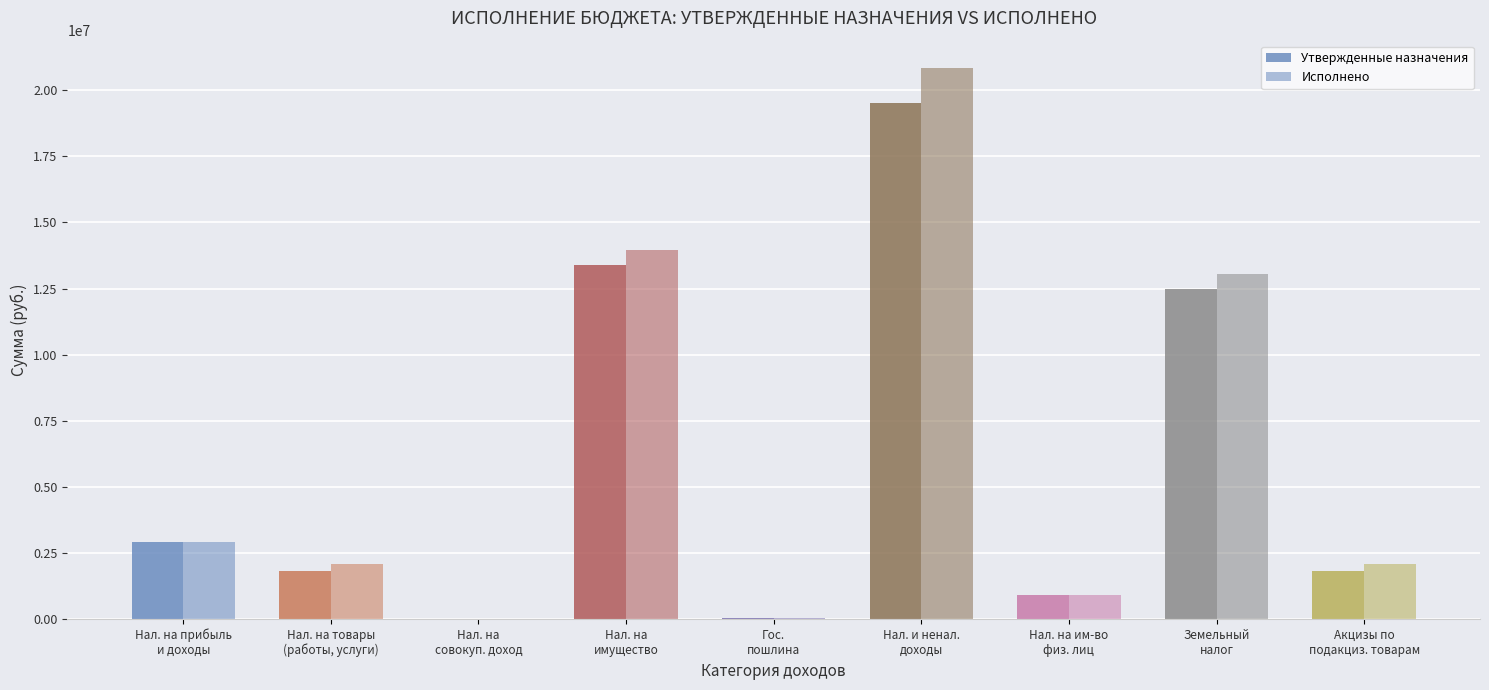

Count the number of categories in the chart.

9